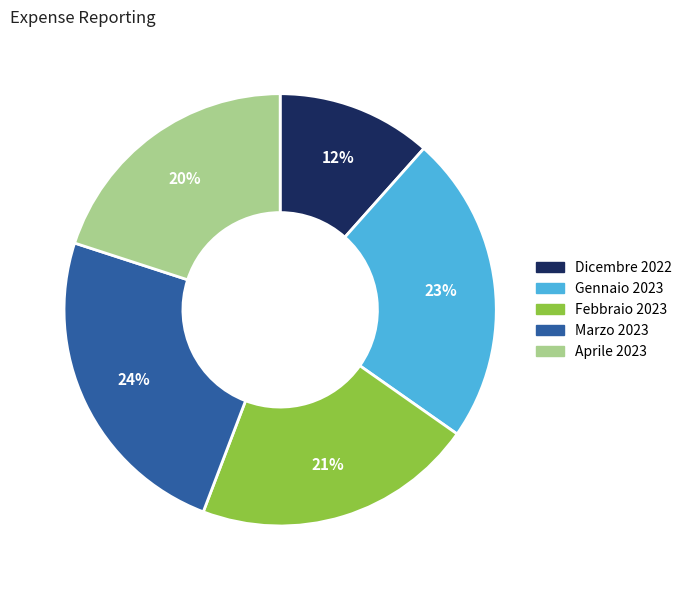

To the nearest percent, what is the combined percentage of Aprile 2023 and Febbraio 2023?

41%